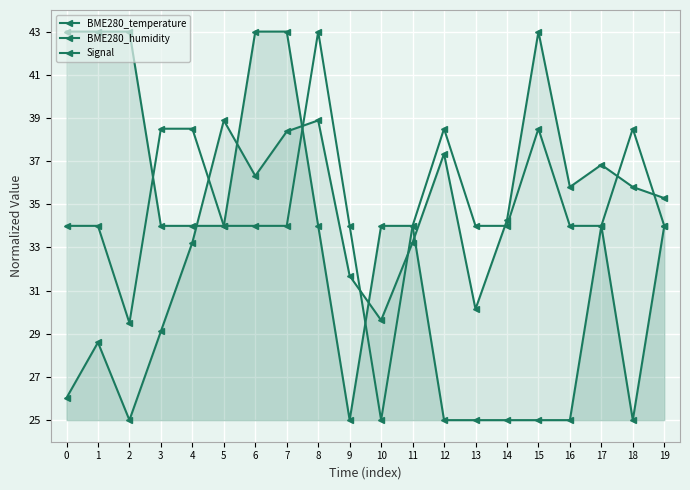

Between 1 and 4, which series saw the biggest shift?

BME280_temperature